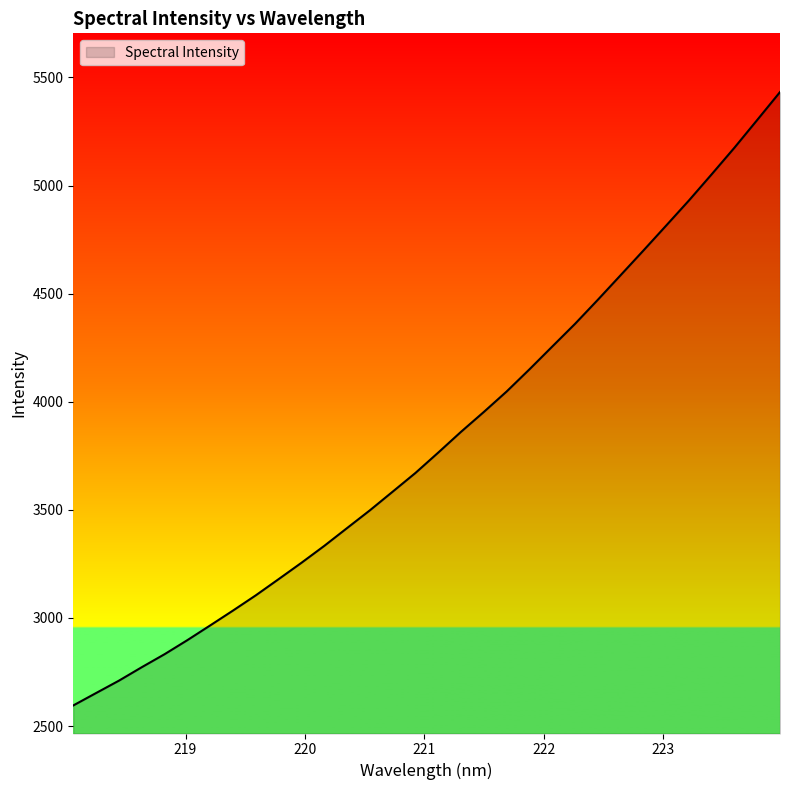

What is the maximum value shown in the chart?

5432.2